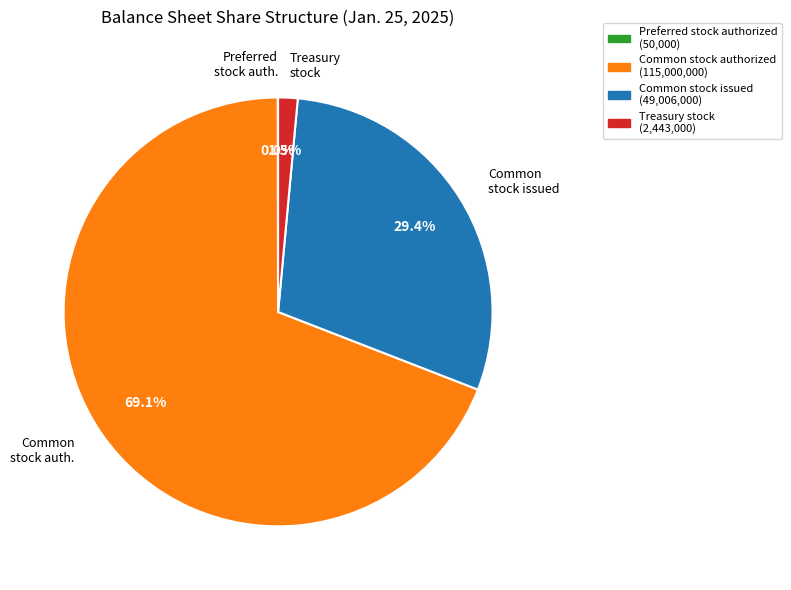

Is there any slice that represents more than half of the pie?

Yes